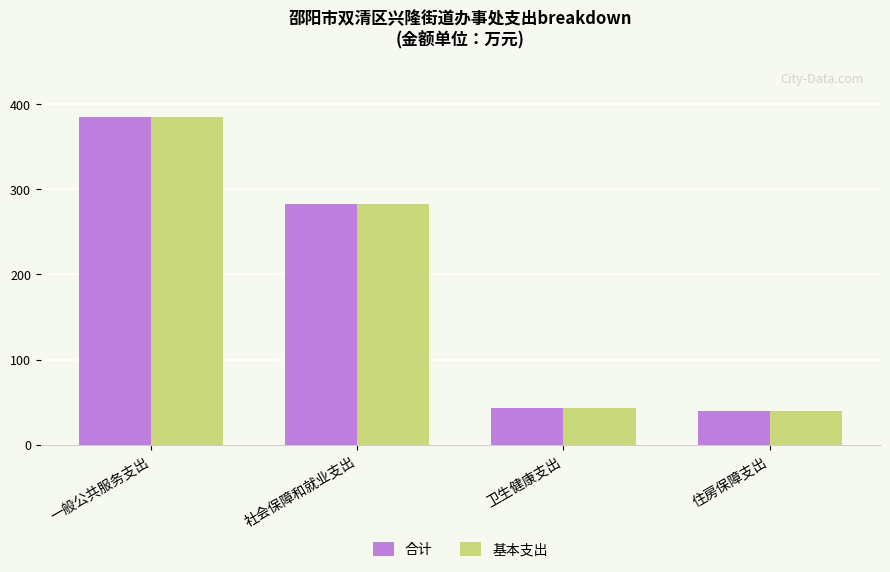

Reading left to right, list all the values displayed in this chart.

合计: 384.0	281.9	43.0	39.6
基本支出: 384.0	281.9	43.0	39.6